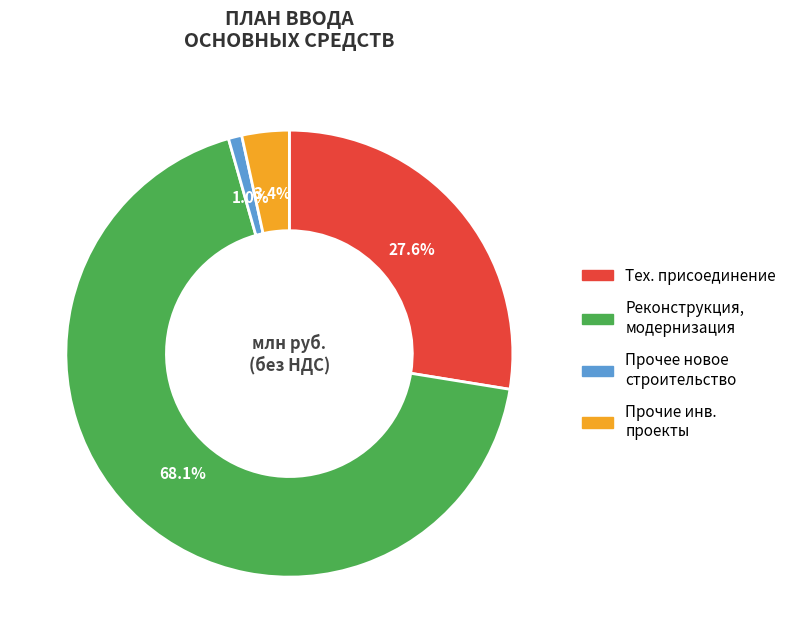

Is the sum of Прочее новое строительство and Тех. присоединение greater than half?

No